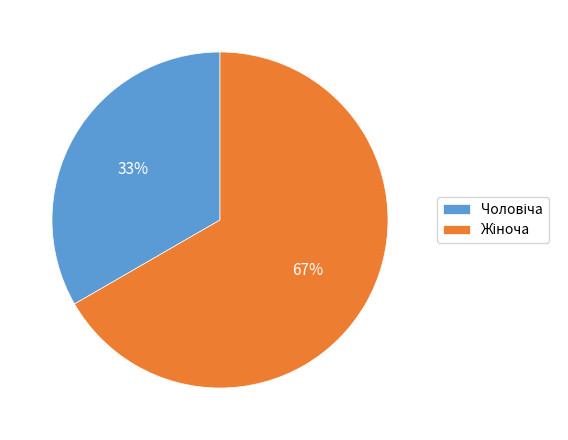

How many segments does this pie chart have?

2